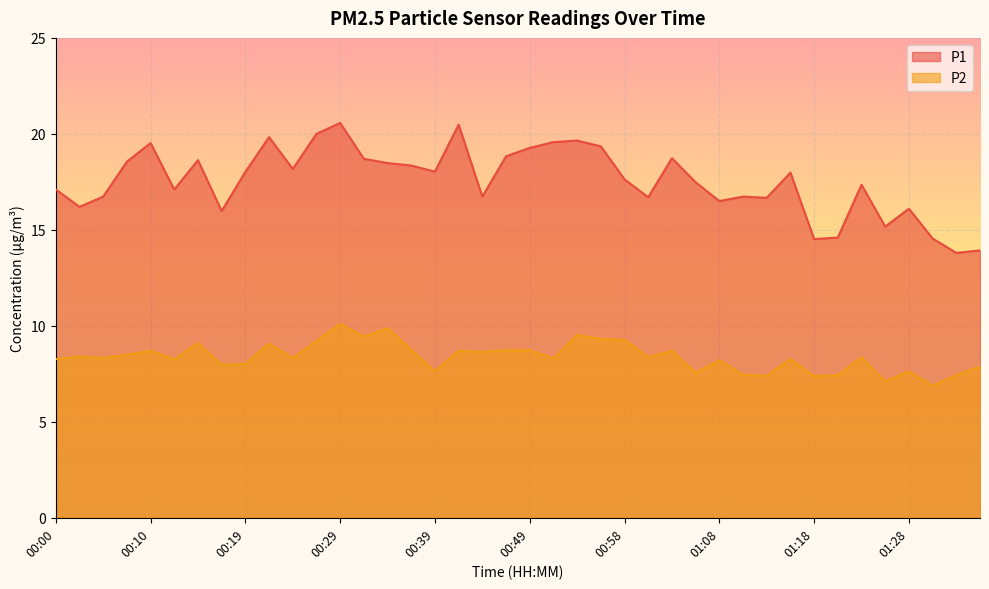

What is the difference between the second highest and second lowest values in the P2 series?

2.8